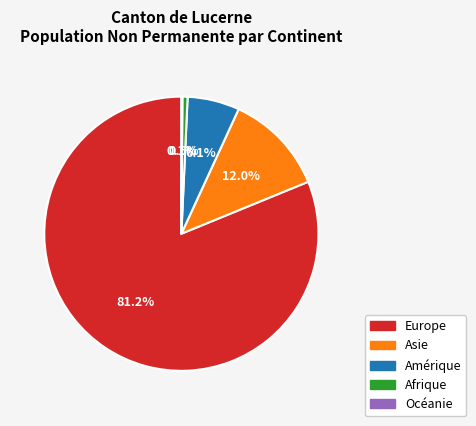

Which slice represents more than half of the pie?

Europe